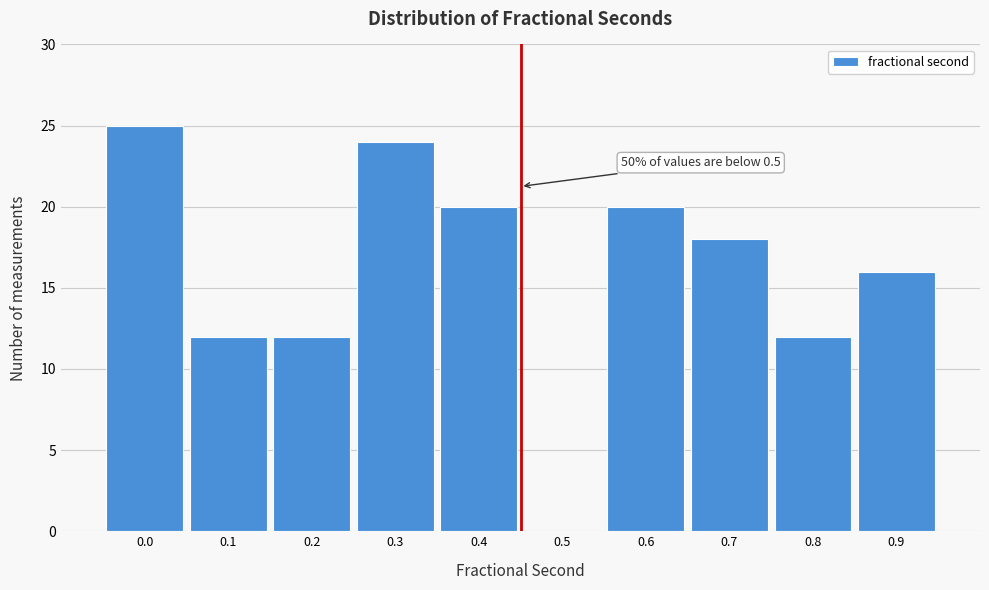

Reading left to right, list all the values displayed in this chart.

0.0=25	0.1=12	0.2=12	0.3=24	0.4=20	0.5=0	0.6=20	0.7=18	0.8=12	0.9=16